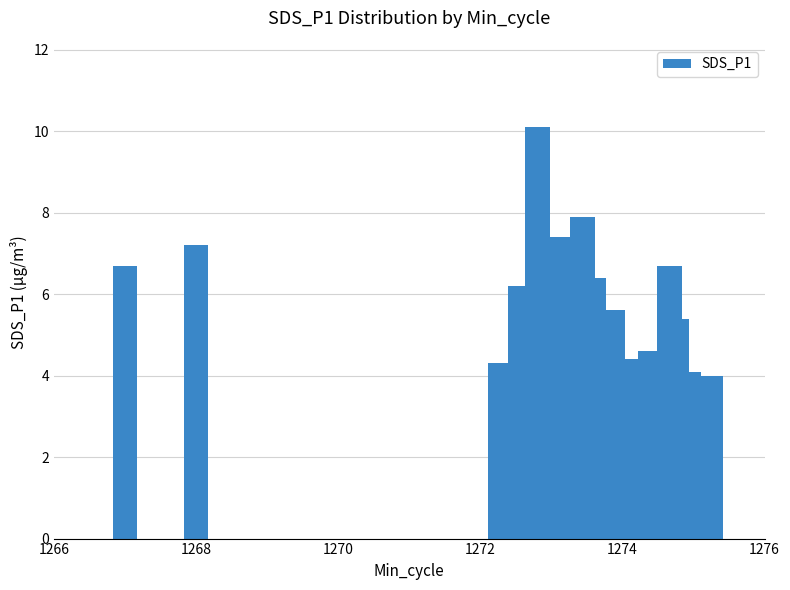

Count the number of data series in this chart.

1